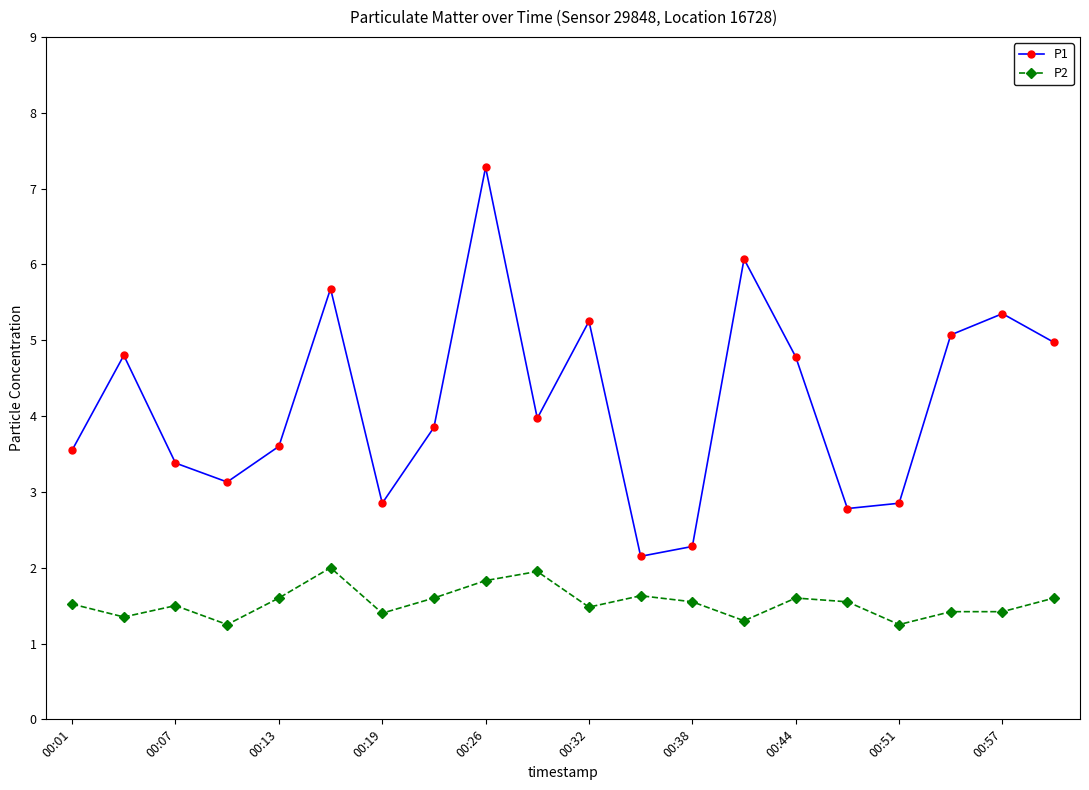

Rank the series by their maximum value, from highest to lowest.

P1, P2